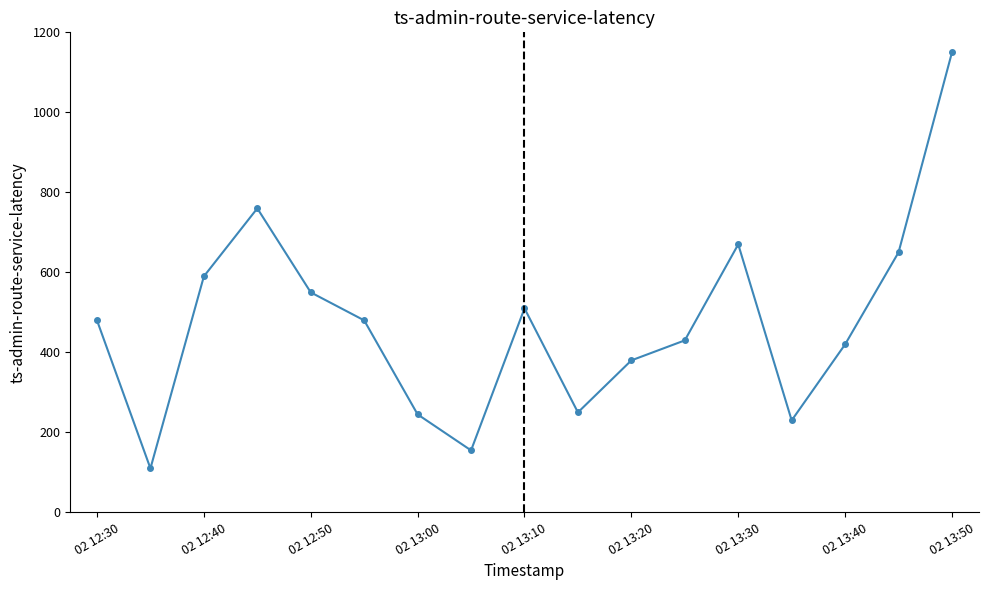

What is the value of the 10th point from the left?

250